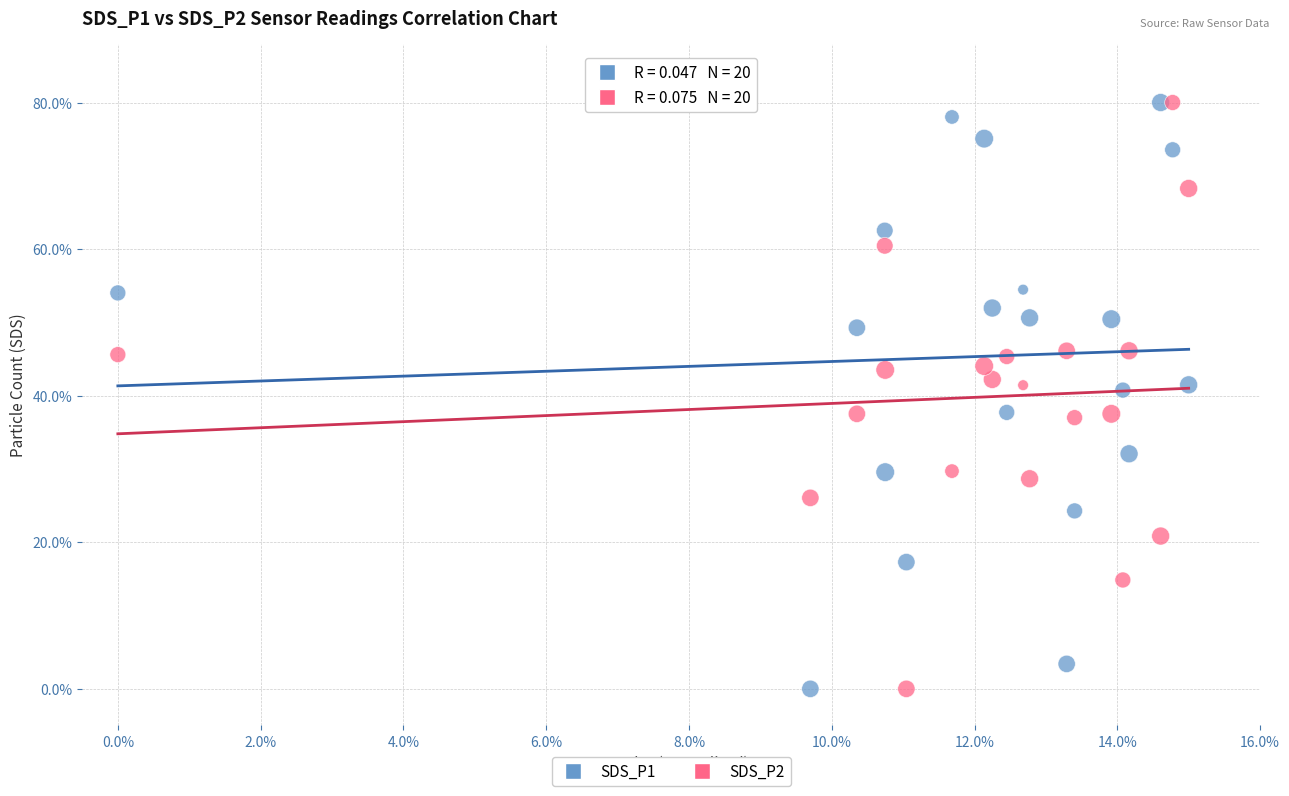

Across all data points, what is the range of Y values (max minus min)?

80.0